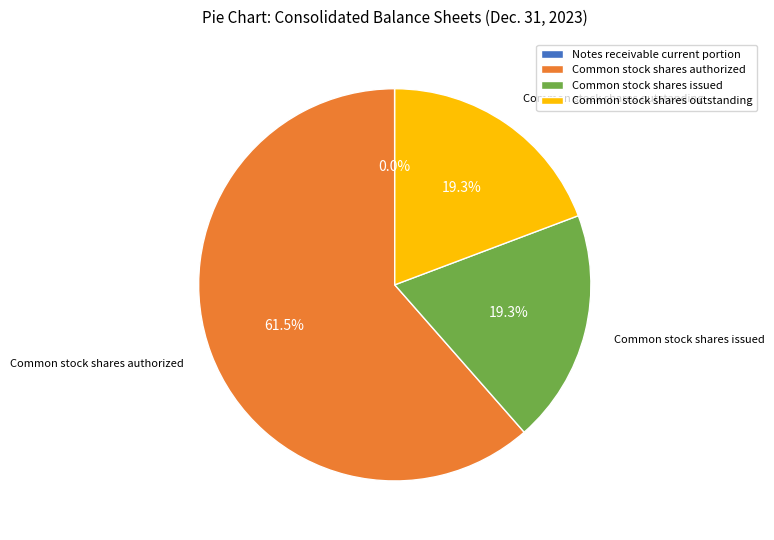

Between Common stock shares issued and Common stock shares authorized, which is larger?

Common stock shares authorized